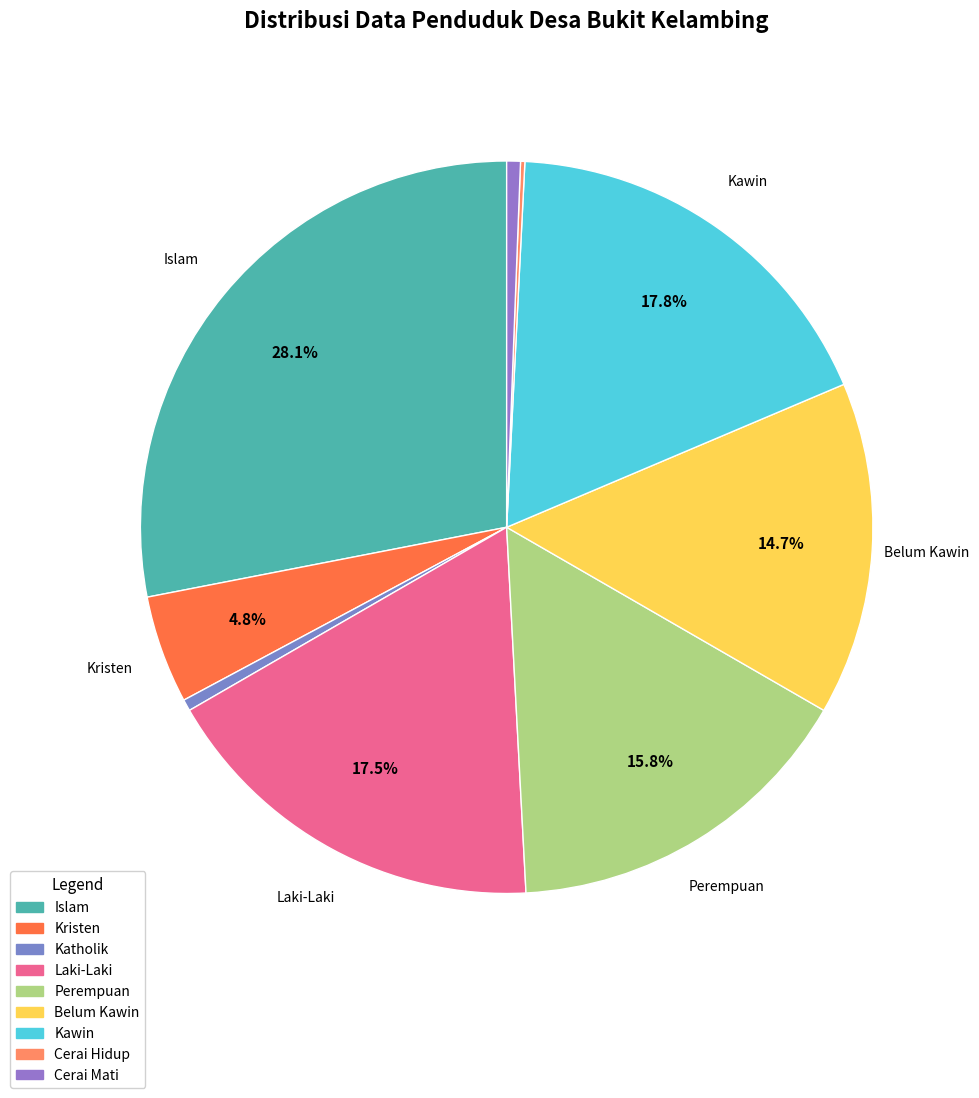

To the nearest percent, what is the average slice percentage?

11%